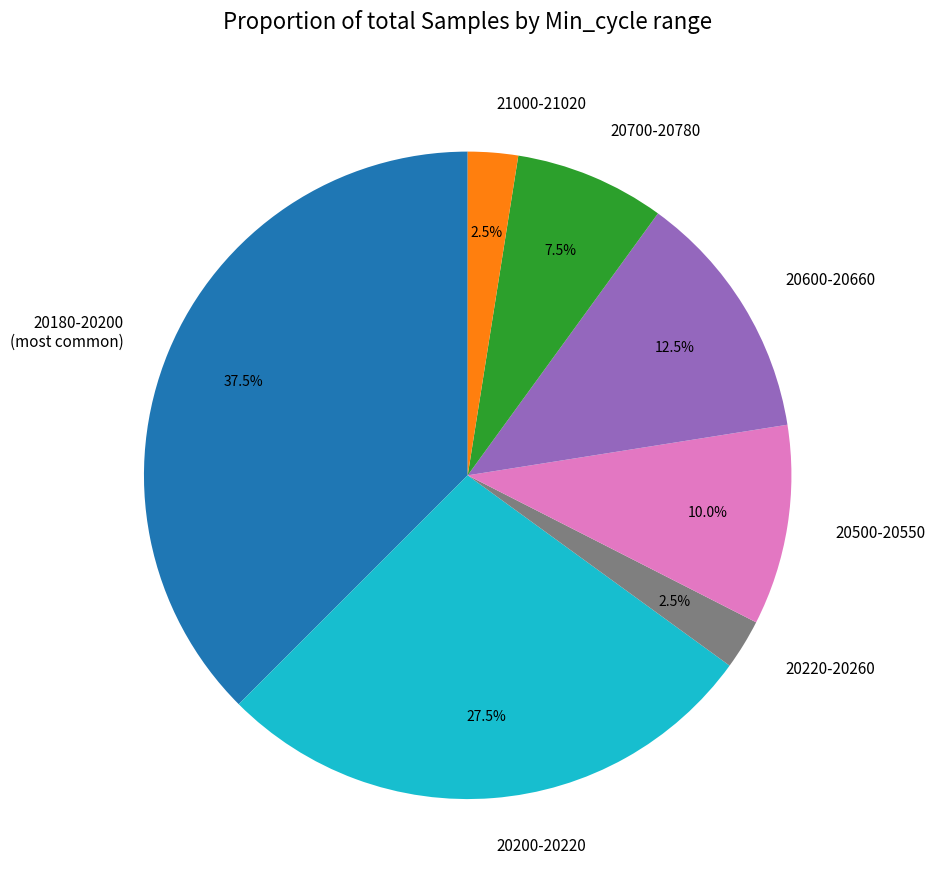

What is the largest slice in the pie chart?

20180-20200 (most common)